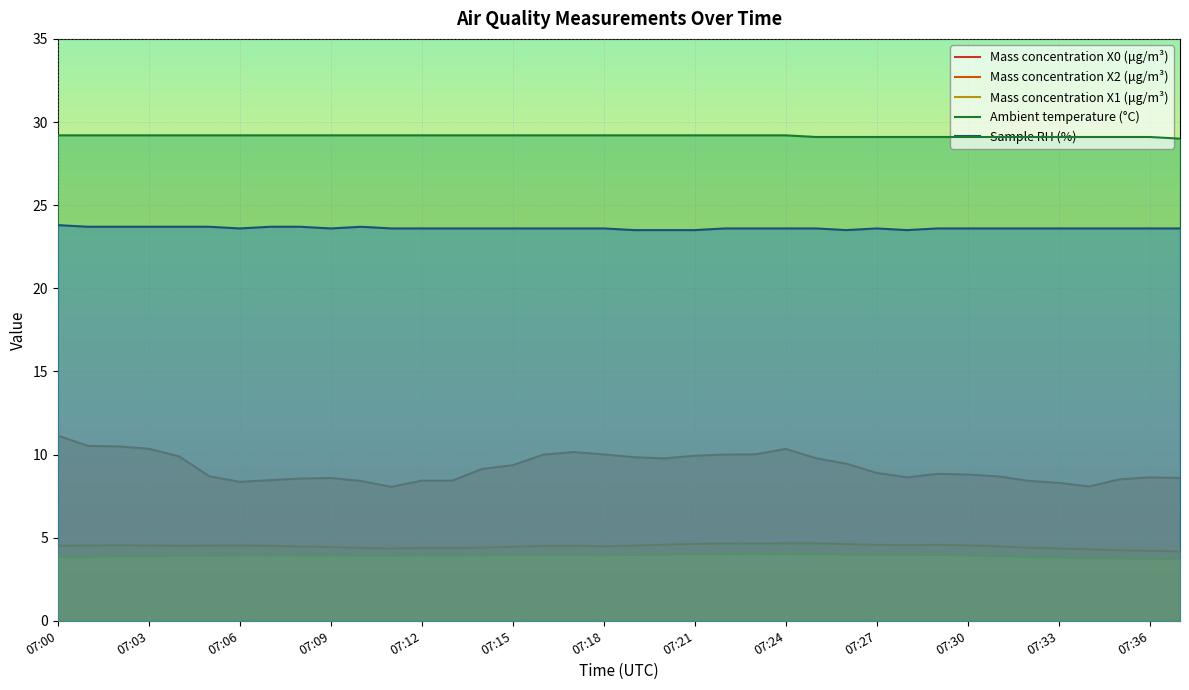

Is it true that Mass concentration X1 (μg/m³) equals 3.9 at 07:12?

True